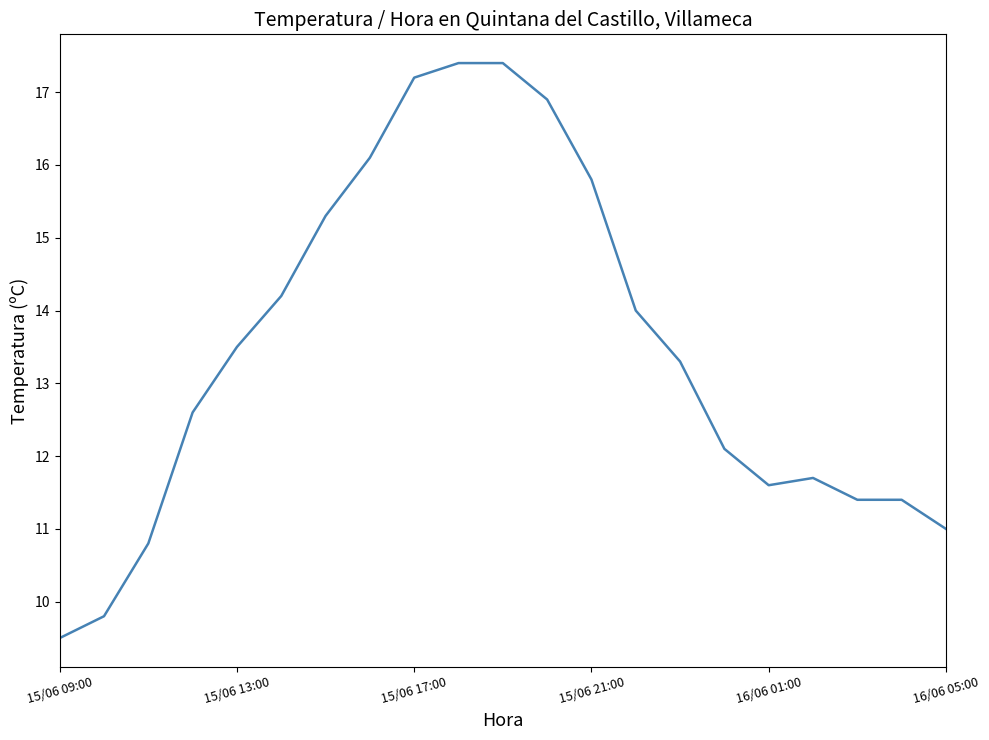

What is the maximum value shown in the chart?

17.4